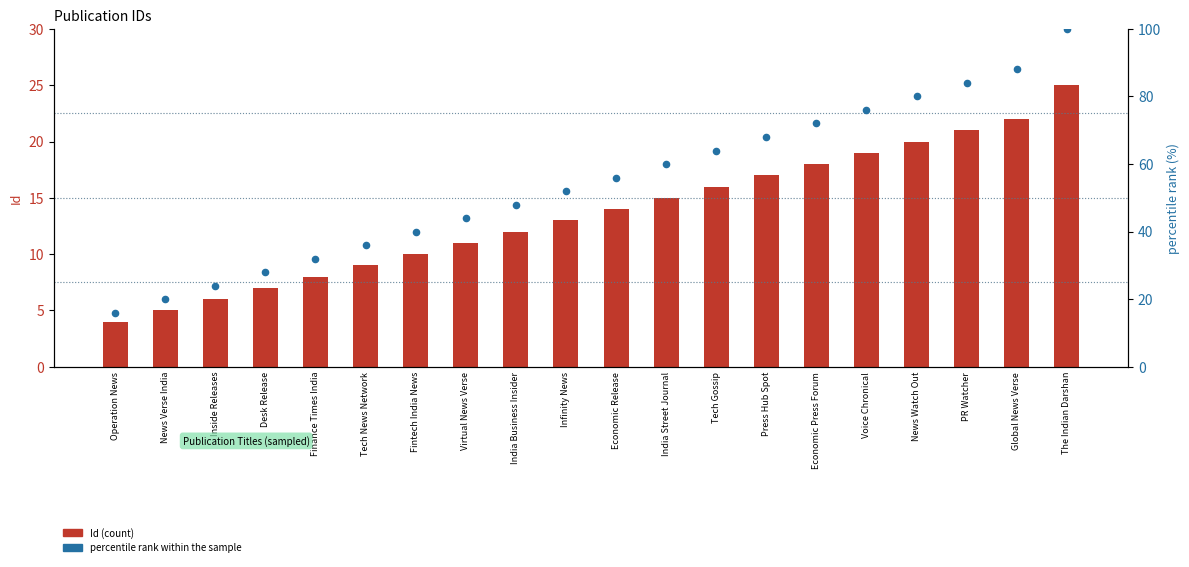

What are all the series names shown in the legend?

Id (count), percentile rank within the sample